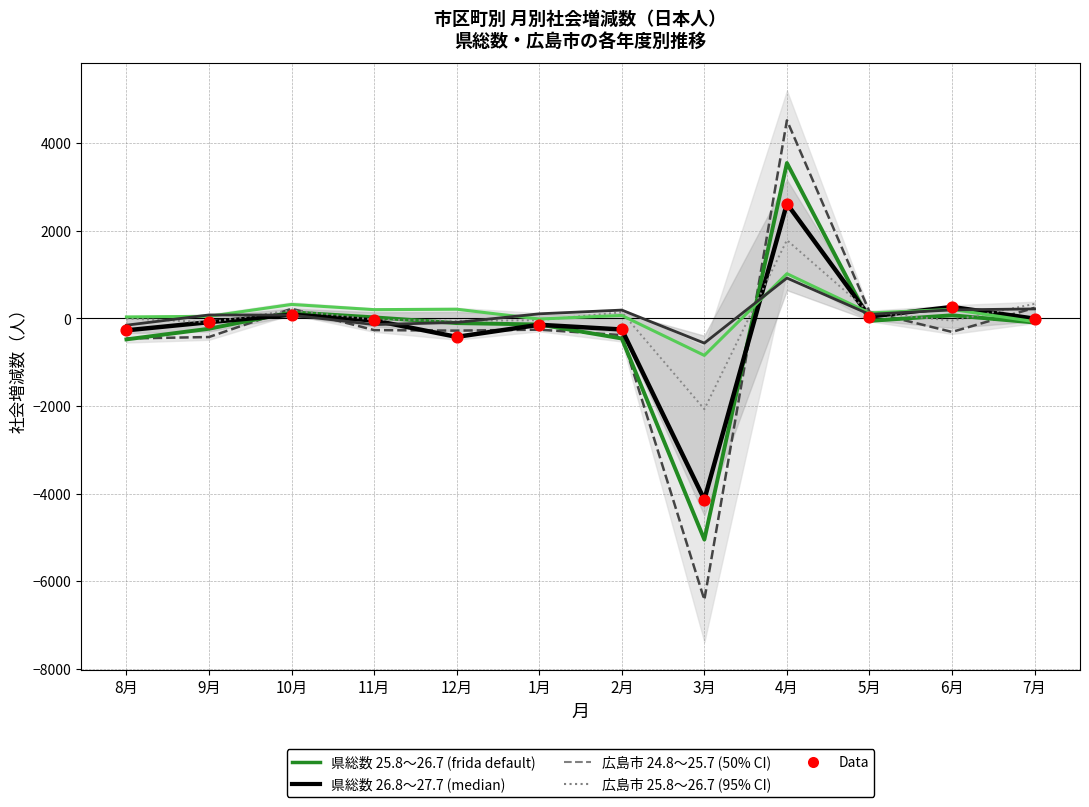

Which series has the largest total across all categories?

広島市 25.8～26.7